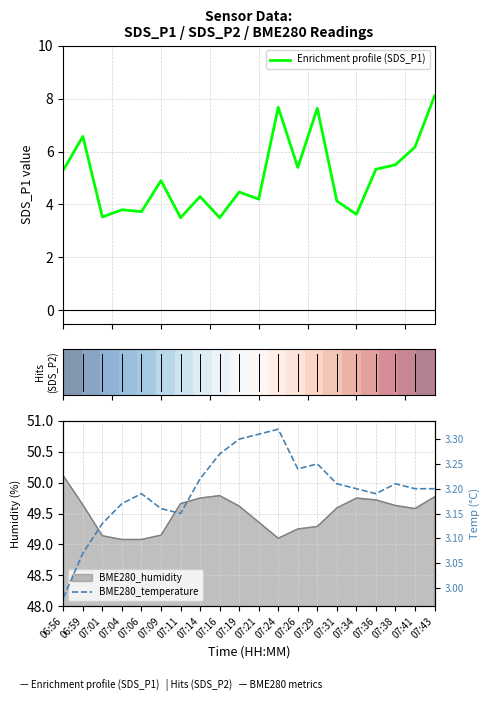

What is the spread (max minus min) of values at 07:38?

5.4